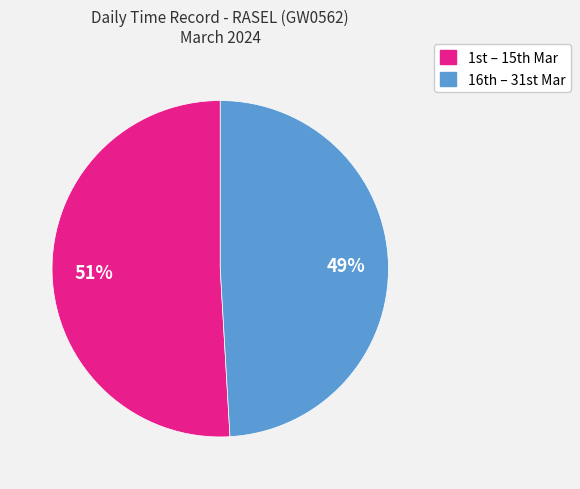

To the nearest percent, what is the average slice percentage?

50%